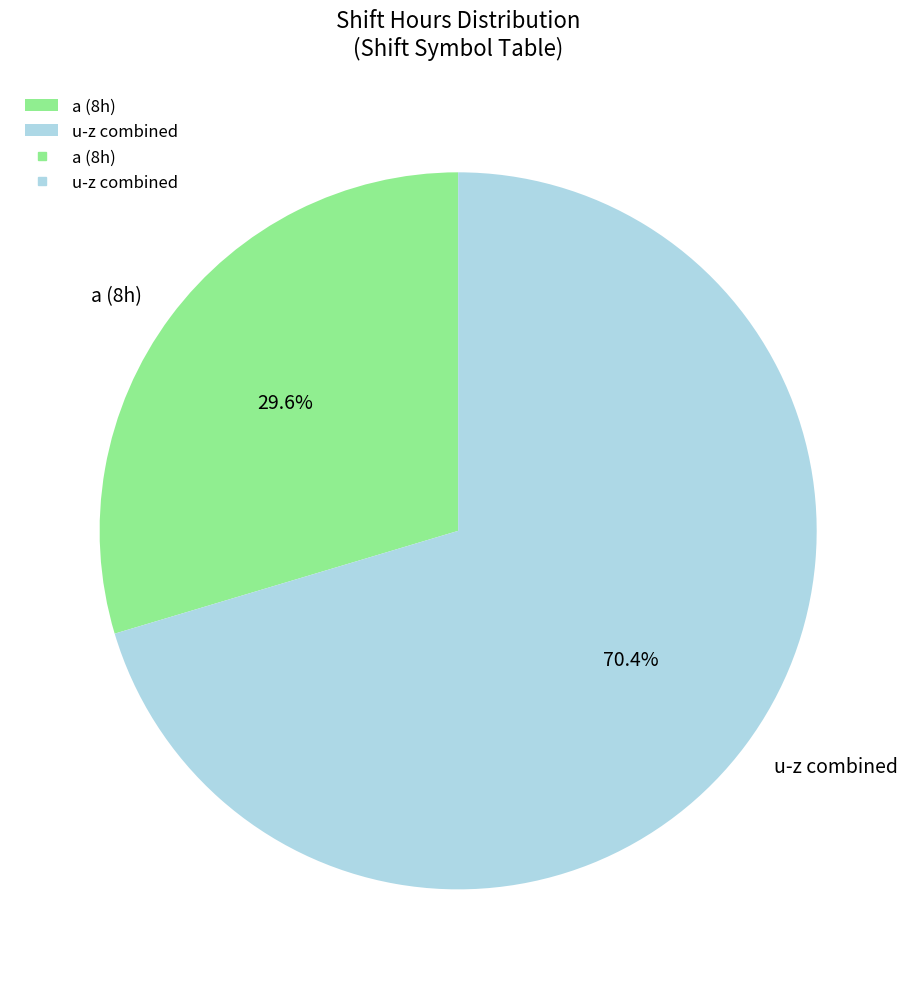

How many segments does this pie chart have?

2